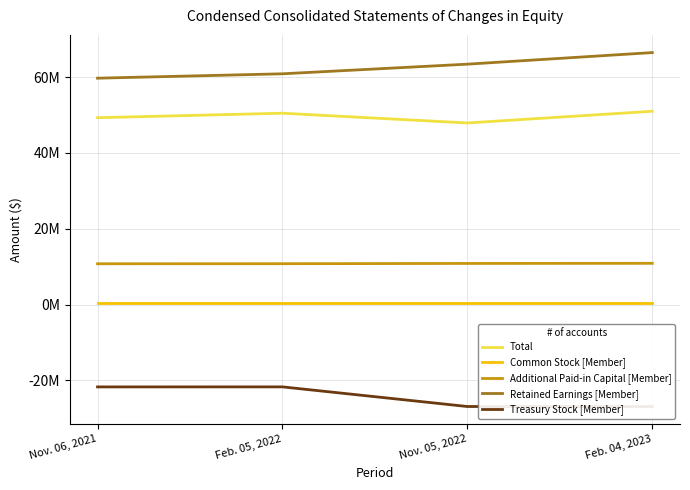

List the labels in order of Total value, largest first.

Feb. 04, 2023, Feb. 05, 2022, Nov. 06, 2021, Nov. 05, 2022